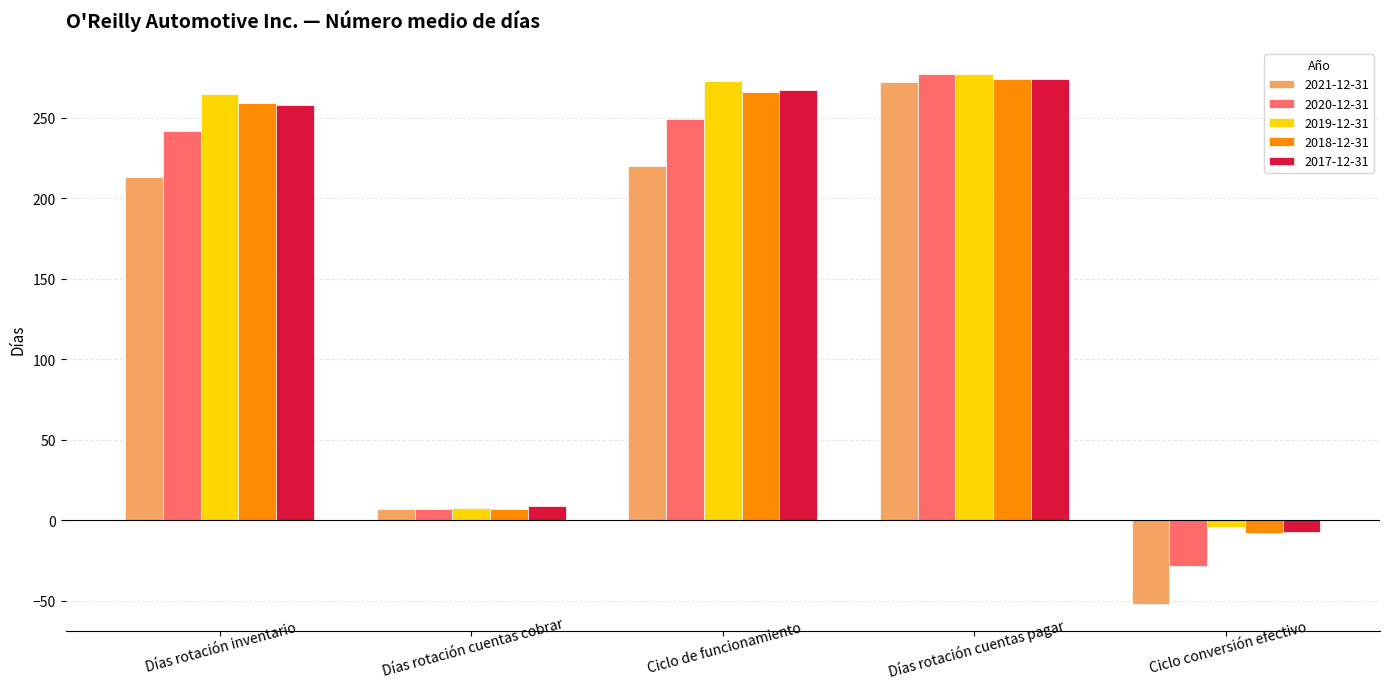

Reading left to right, what are all the values shown in this chart?

2021-12-31: 213	7	220	272	-52
2020-12-31: 242	7	249	277	-28
2019-12-31: 265	8	273	277	-4
2018-12-31: 259	7	266	274	-8
2017-12-31: 258	9	267	274	-7